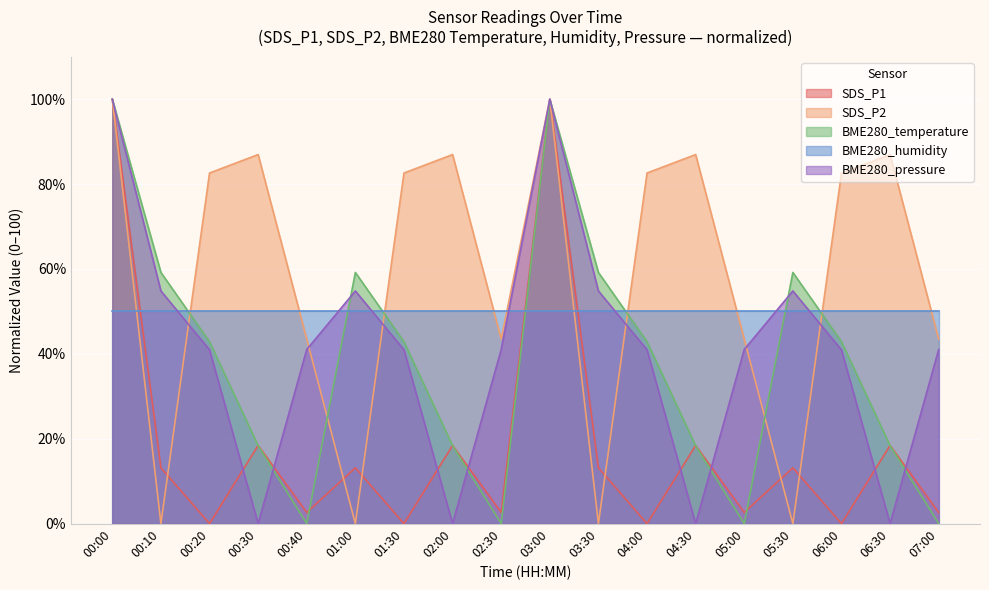

List the labels in order of SDS_P2 value, smallest first.

00:10, 01:00, 03:30, 05:30, 00:40, 02:30, 05:00, 07:00, 00:20, 01:30, 04:00, 06:00, 00:30, 02:00, 04:30, 06:30, 00:00, 03:00